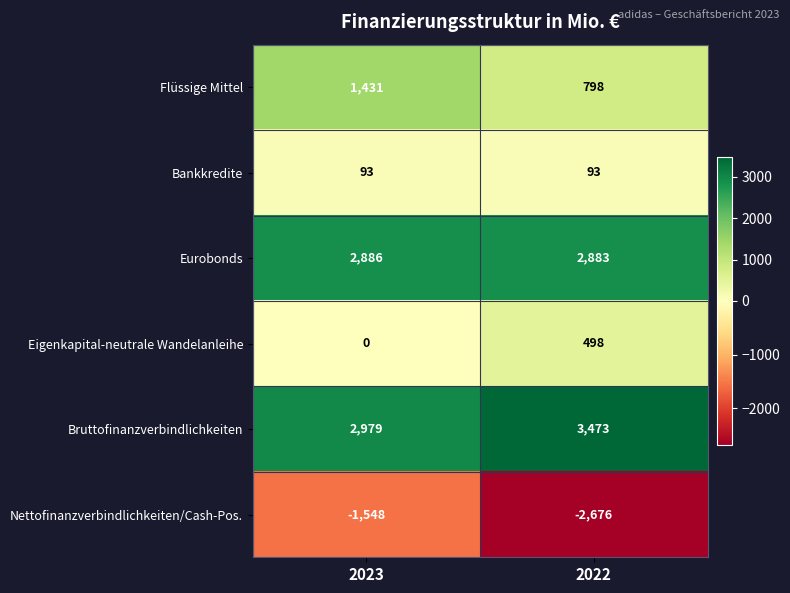

What is the sum of all Eigenkapital-neutrale Wandelanleihe values?

498